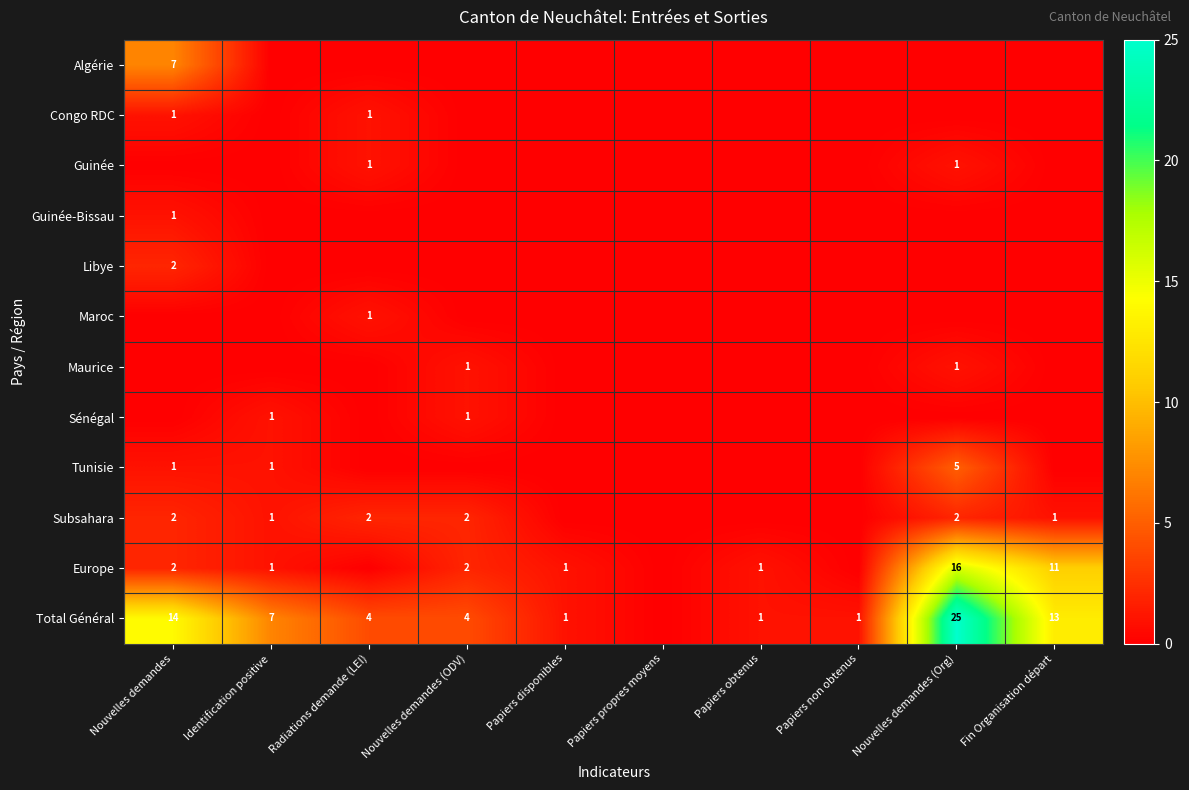

True or false: Europe has a value of 16 at Nouvelles demandes (Org).

True